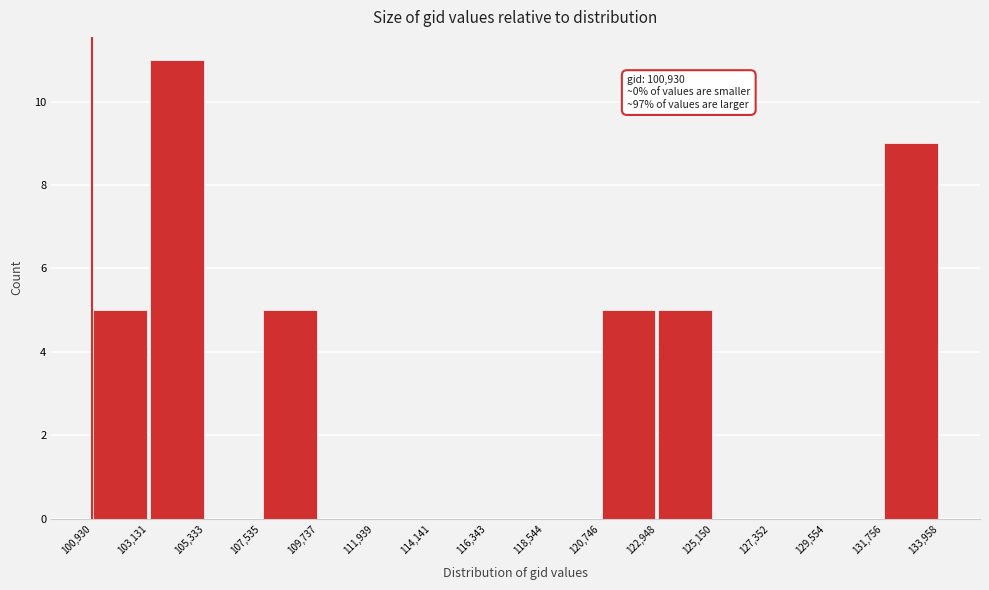

Which range on the x-axis has the tallest bar?

103,131 to 105,333